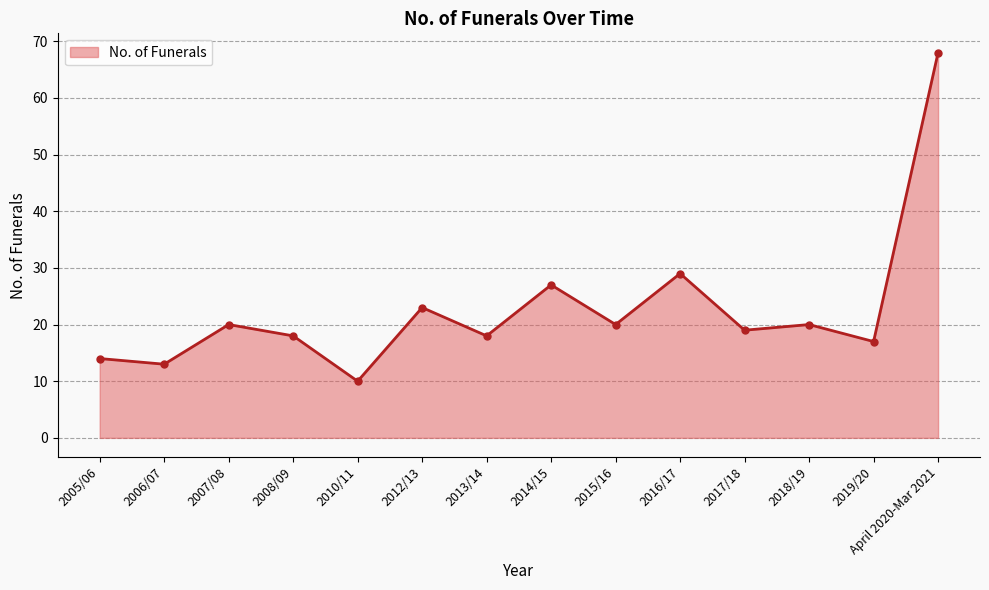

How many interior local peaks (higher than both neighbors) does the data have?

5